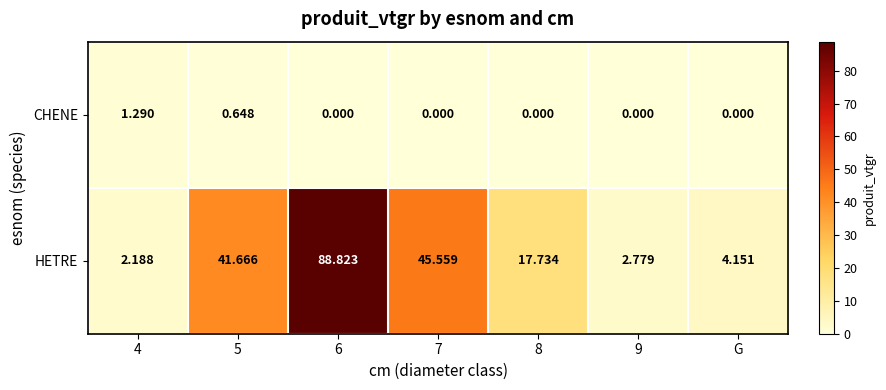

Which series has the largest total across all categories?

HETRE